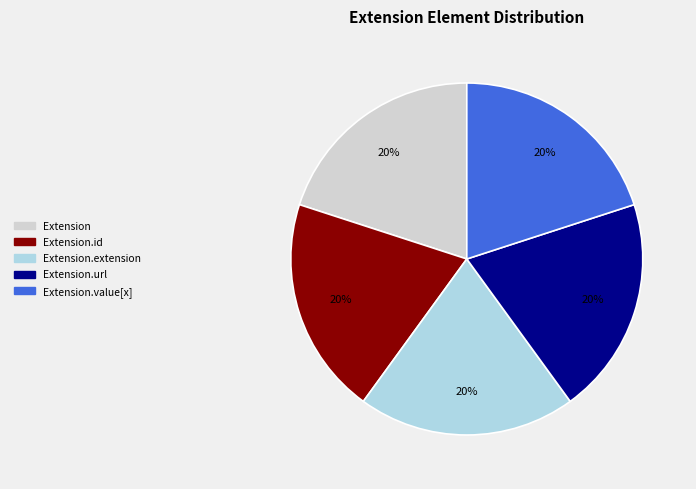

How many segments does this pie chart have?

5